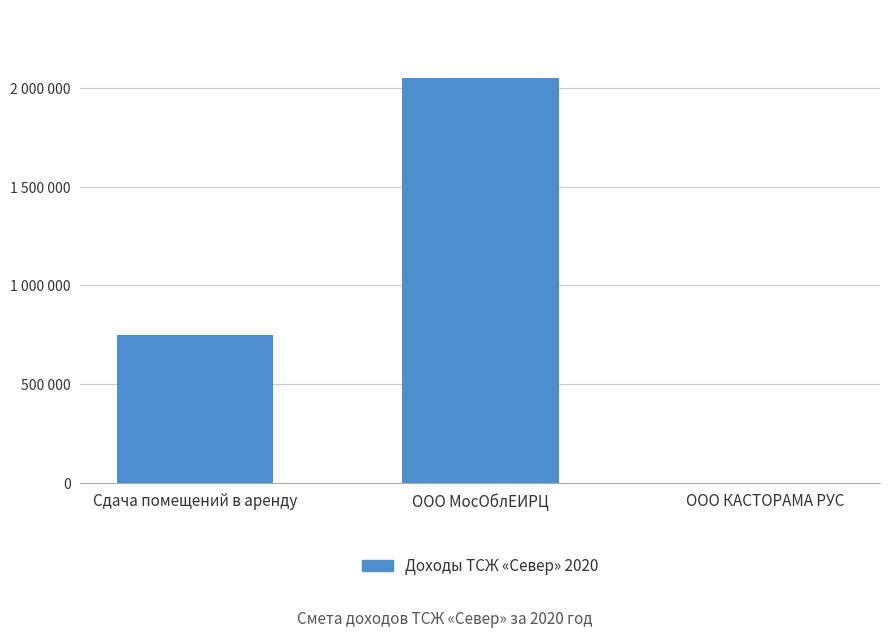

What is the value of the 3rd bar from the left?

4.0